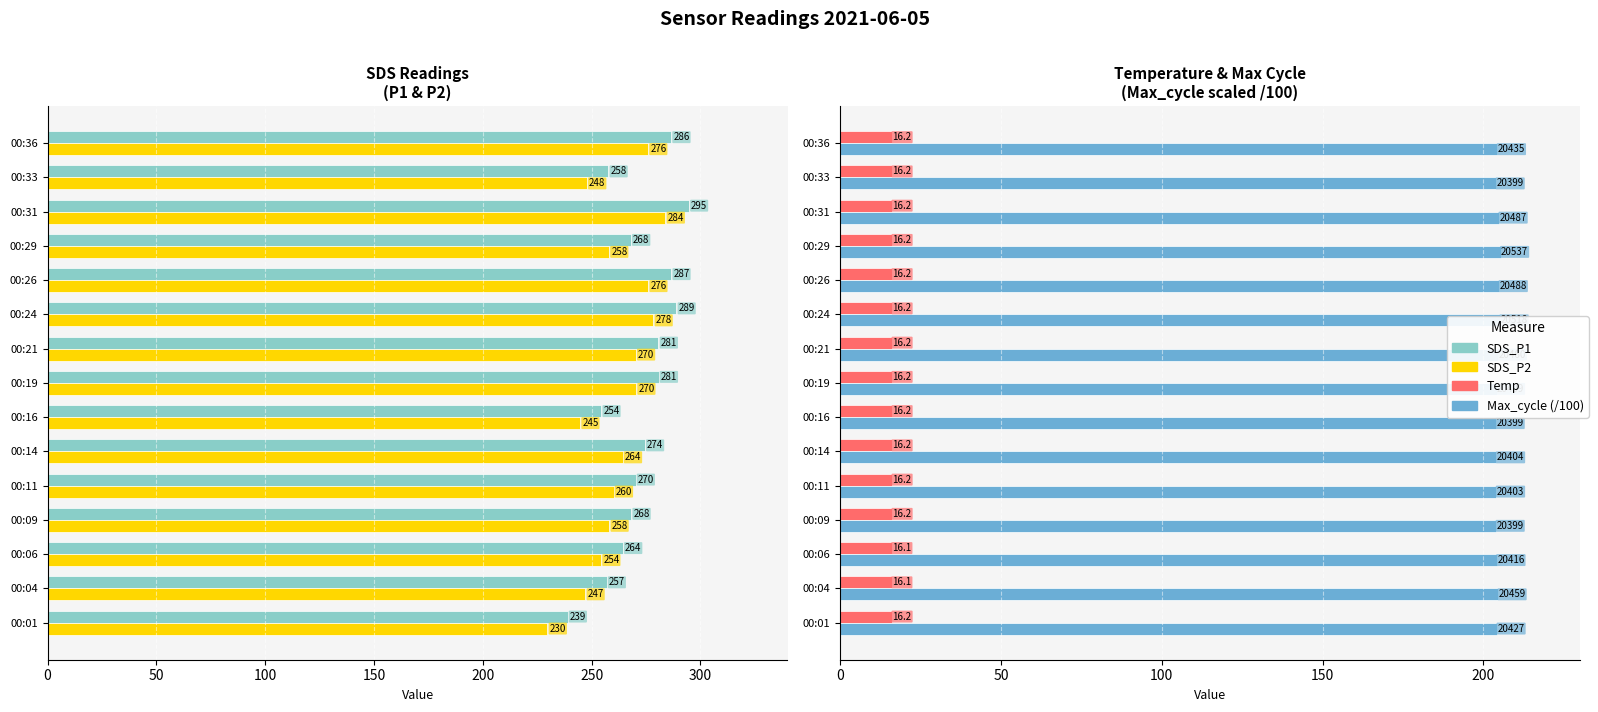

The value of Temp at 00:11 is 22.1. True or false?

False